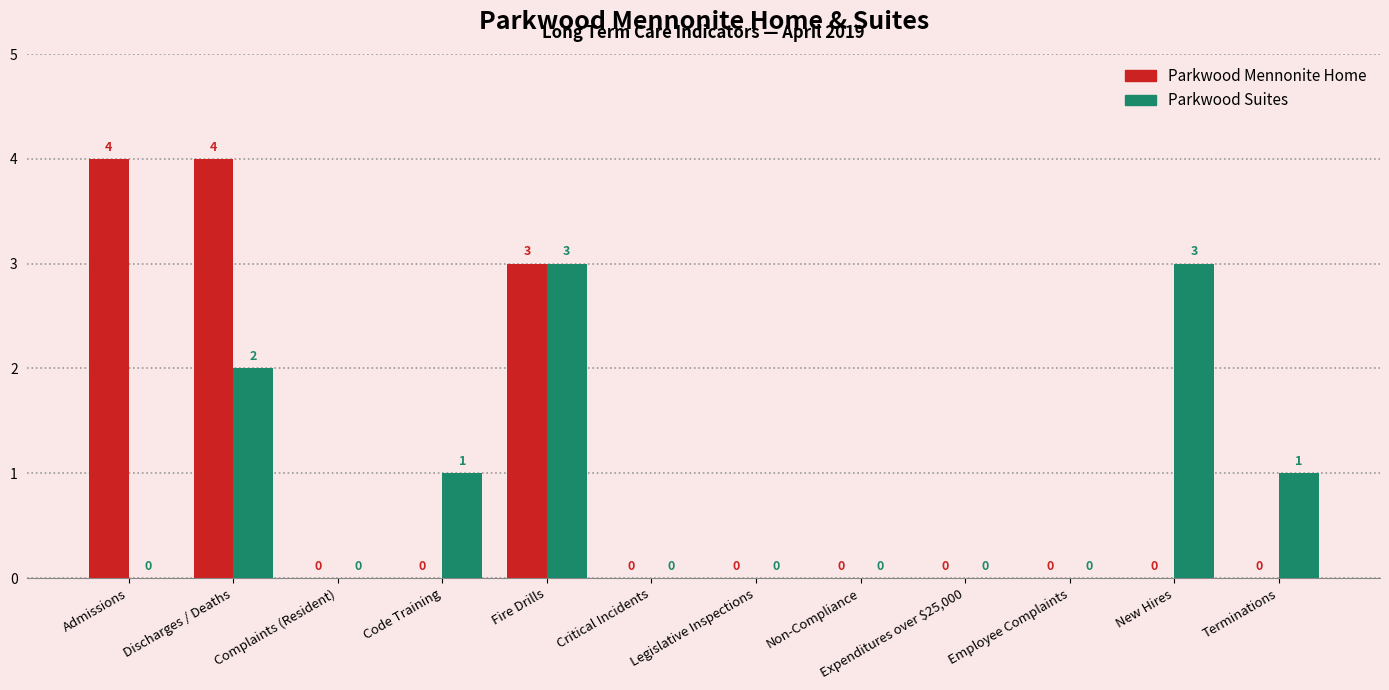

Is it true that Parkwood Mennonite Home equals 7 at Discharges / Deaths?

False